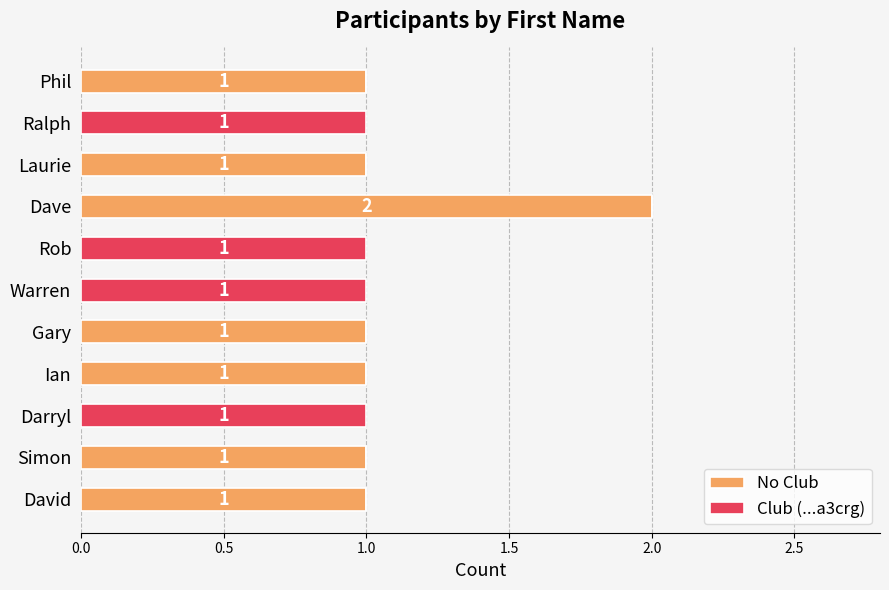

At which label does No Club reach its peak?

Dave